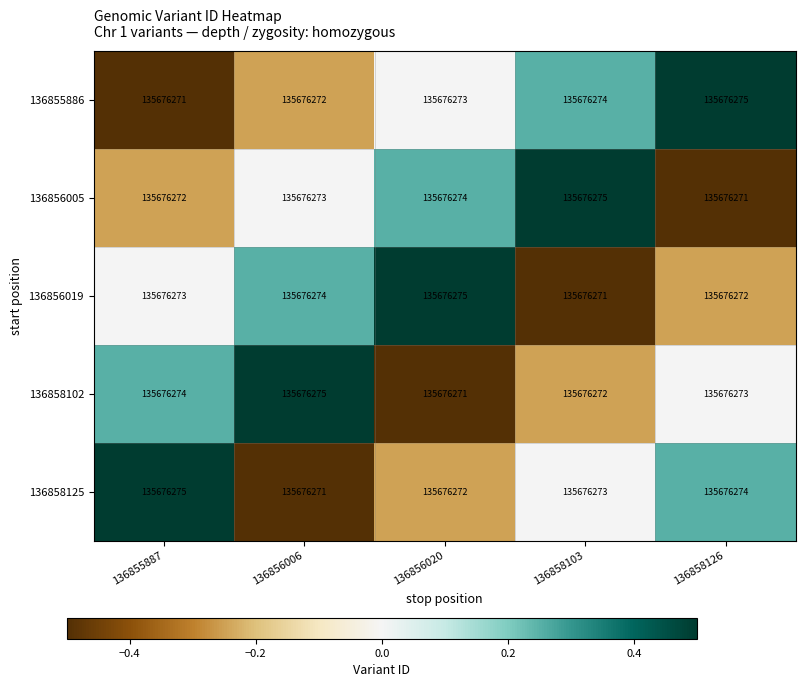

Between 136856020 and 136858103, which is larger?

136858103